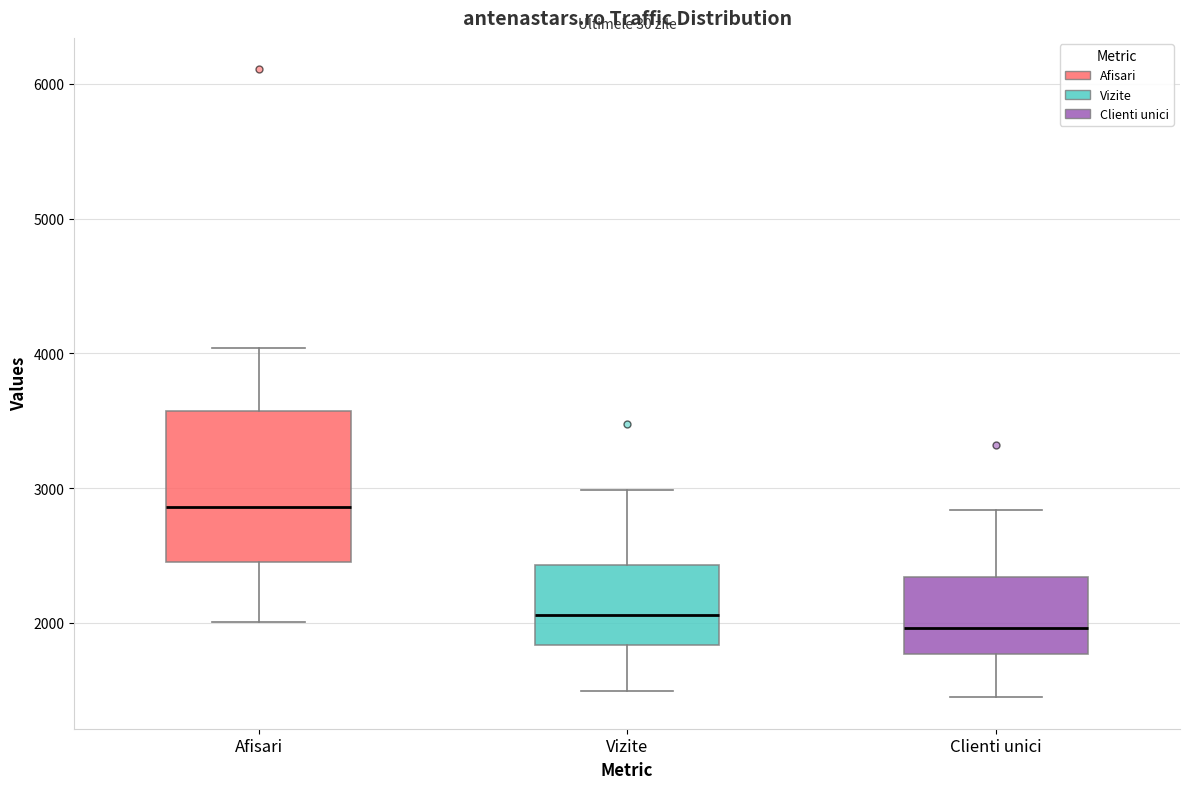

Which box is the tallest, from its lower edge to its upper edge?

Afisari